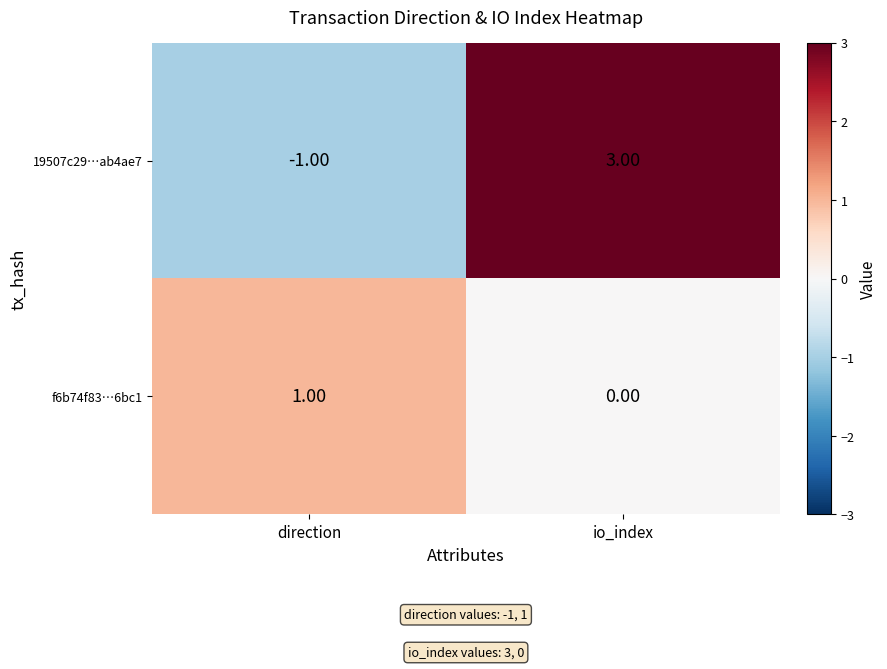

At which category is the sum across all series the highest?

io_index